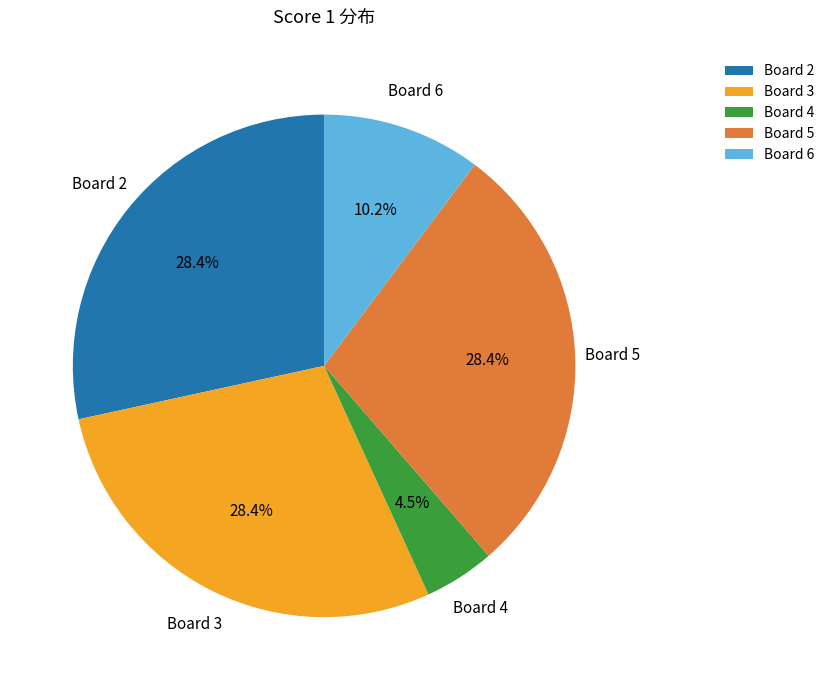

To the nearest percent, what percentage of the pie is Board 6?

10%